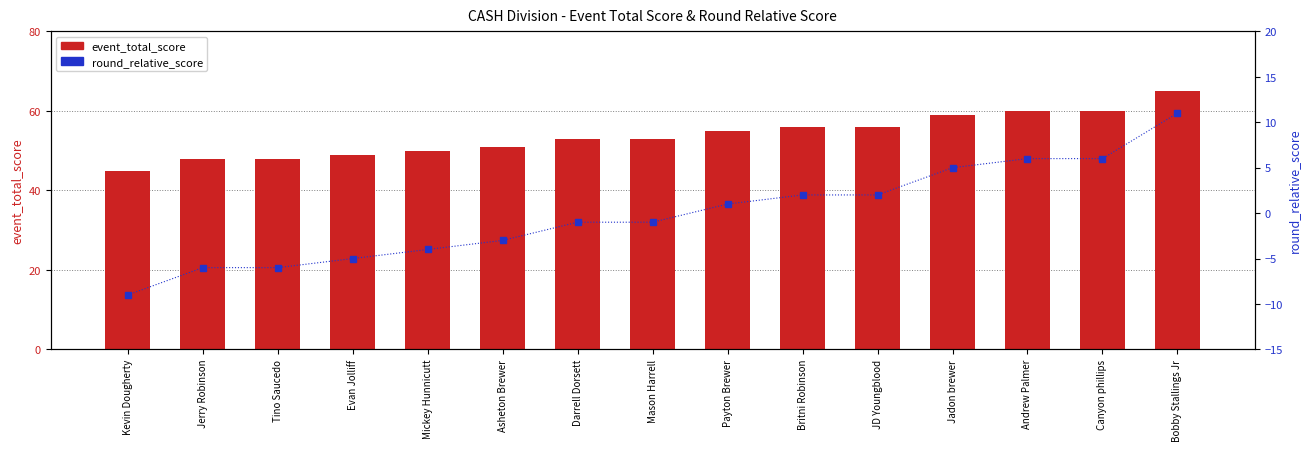

Reading left to right, extract all data points from this chart.

event_total_score: 45	48	48	49	50	51	53	53	55	56	56	59	60	60	65
round_relative_score: -9	-6	-6	-5	-4	-3	-1	-1	1	2	2	5	6	6	11